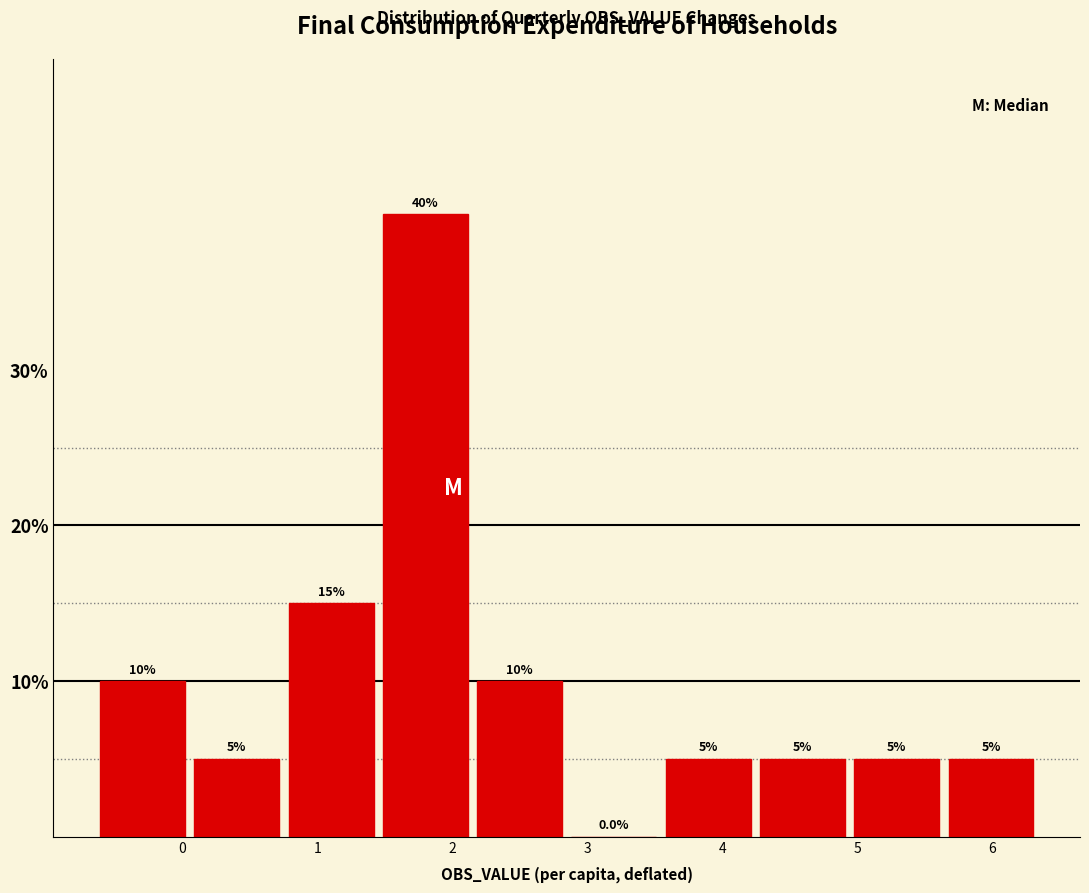

Over which range of the x-axis is the bar tallest?

1.5 to 2.2